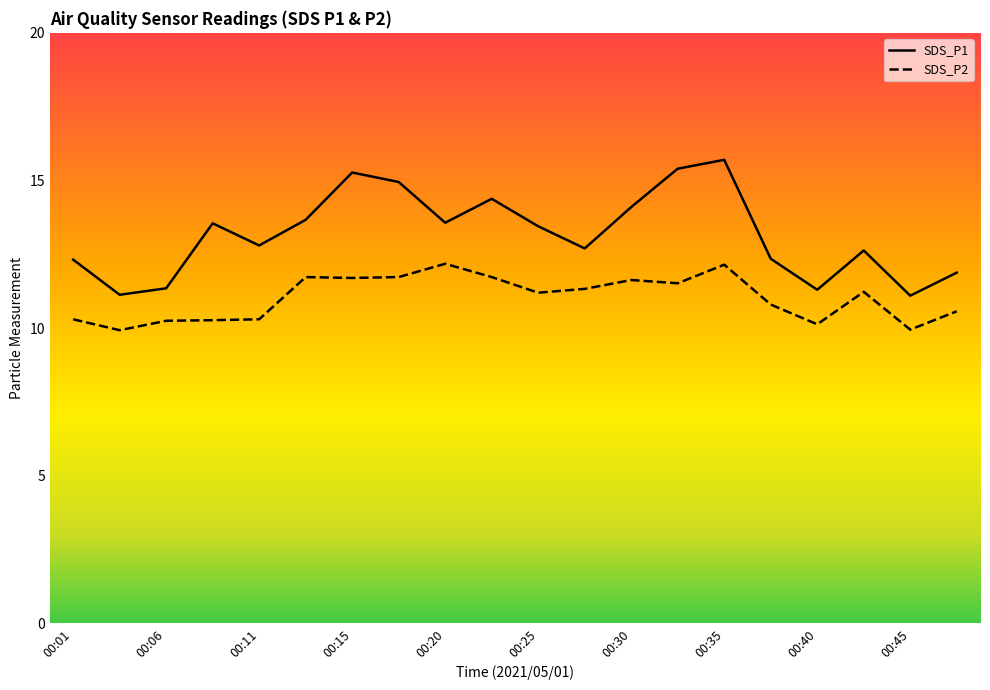

True or false: SDS_P1 and SDS_P2 cross at least once.

False